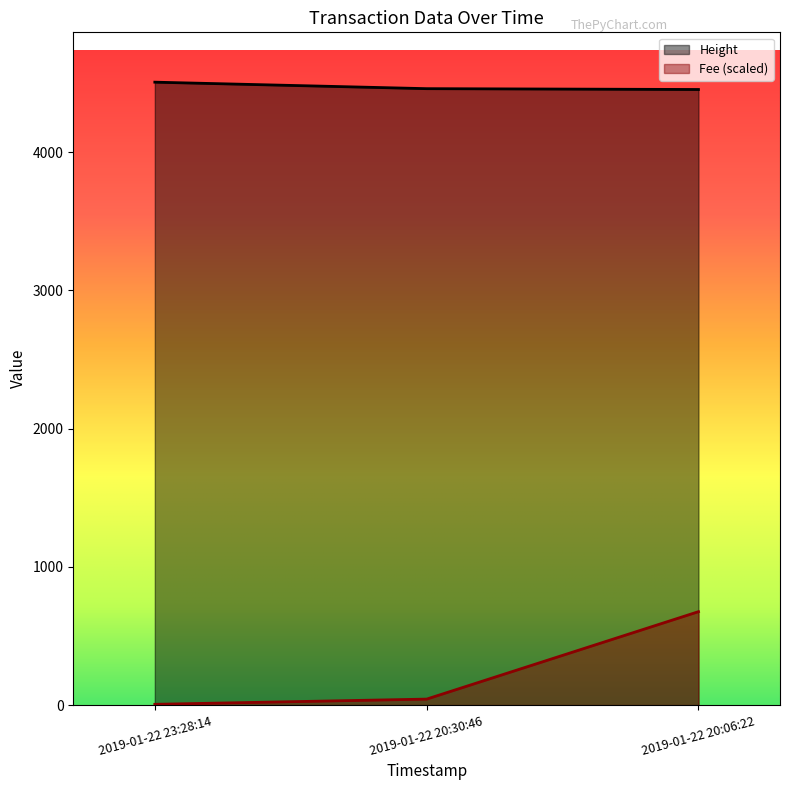

Reading left to right, what are all the values shown in this chart?

Height: 4506.0	4459.0	4453.0
Fee: 5.7	43.4	675.9